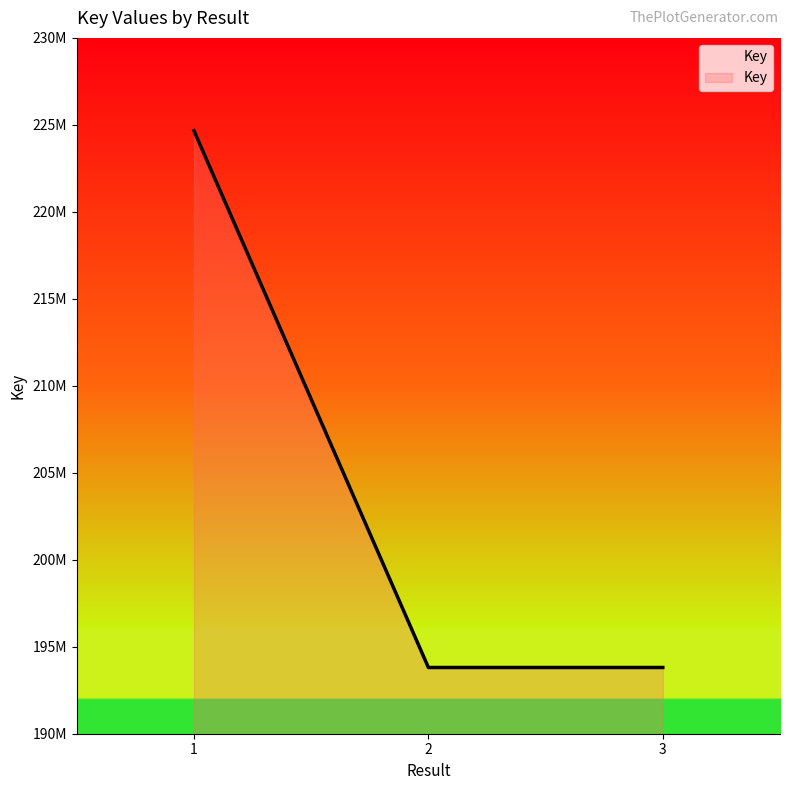

What is the value of the 1st point from the left?

224656528